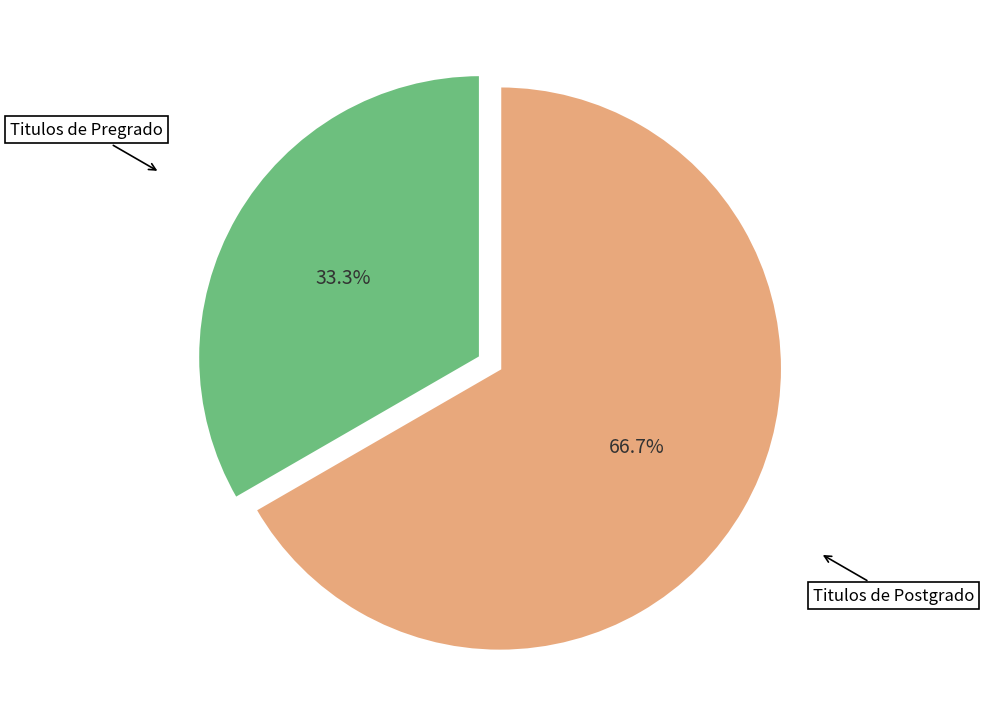

The Titulos de Pregrado slice represents 33% of the pie. True or false?

True